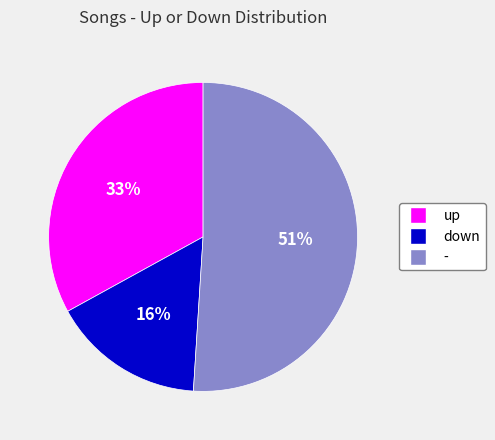

What is the ratio of the value at down to the value at -?

0.3